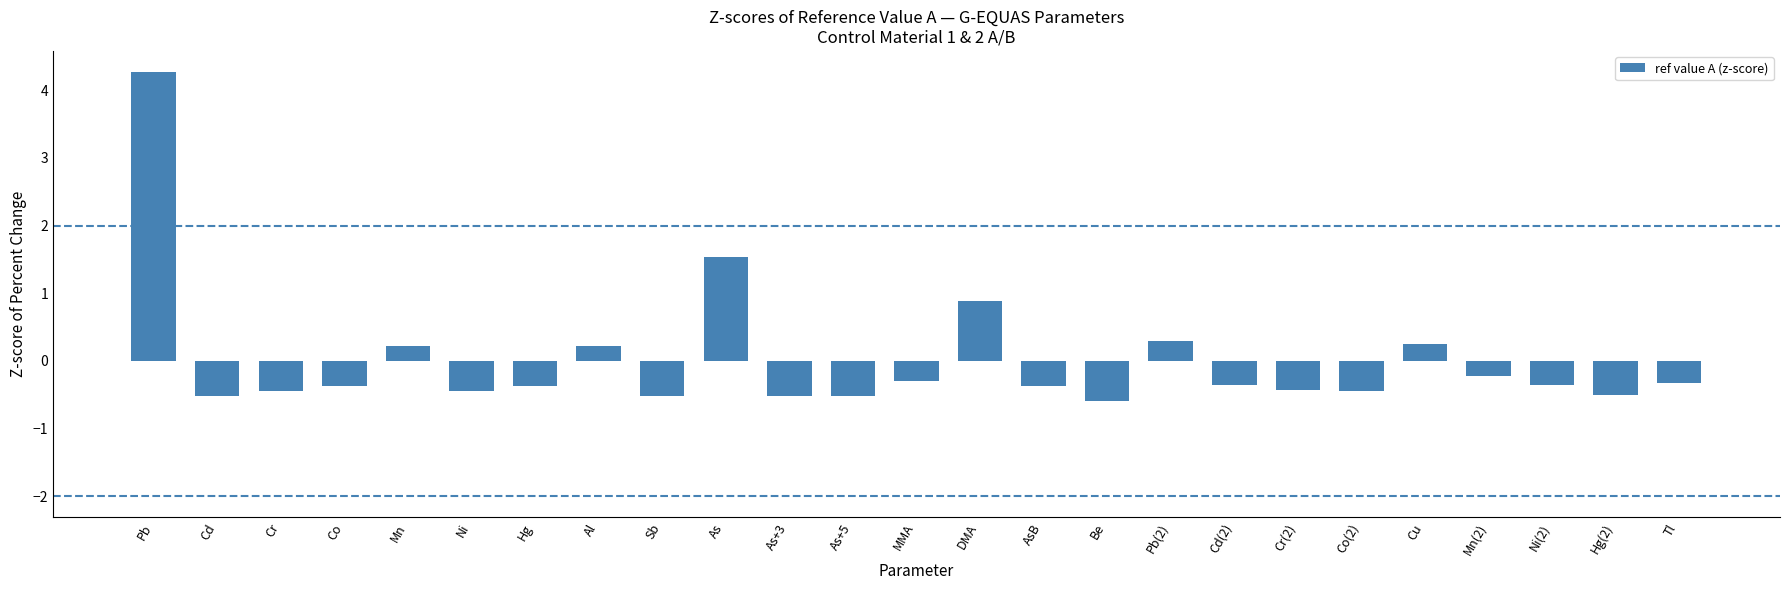

Does the chart contain any negative values?

Yes